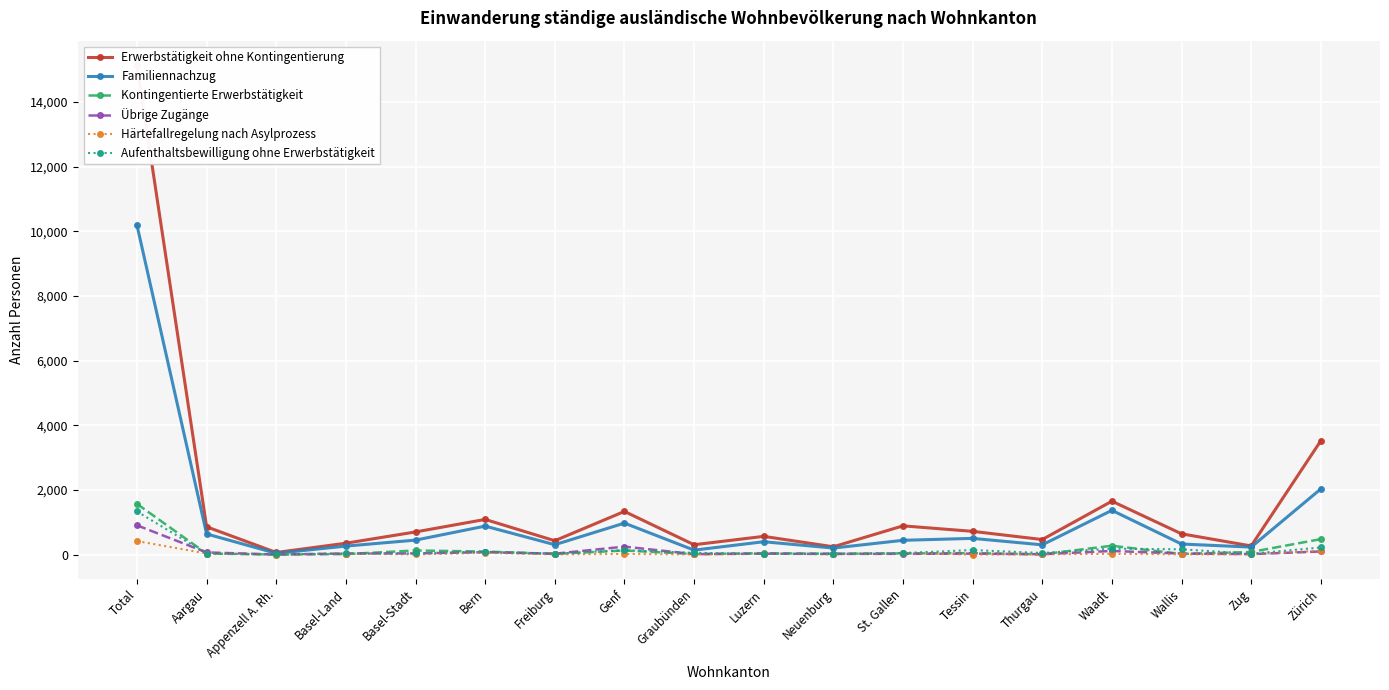

In Härtefallregelung nach Asylprozess, how many points are lower than both neighbors (excluding endpoints)?

7